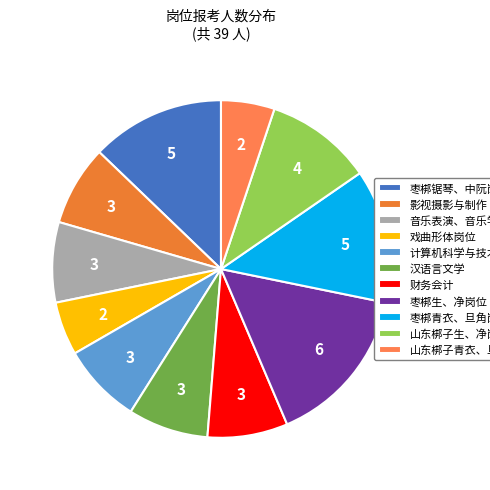

What is the total percentage of 枣梆生、净岗位 and 汉语言文学?

23.1%